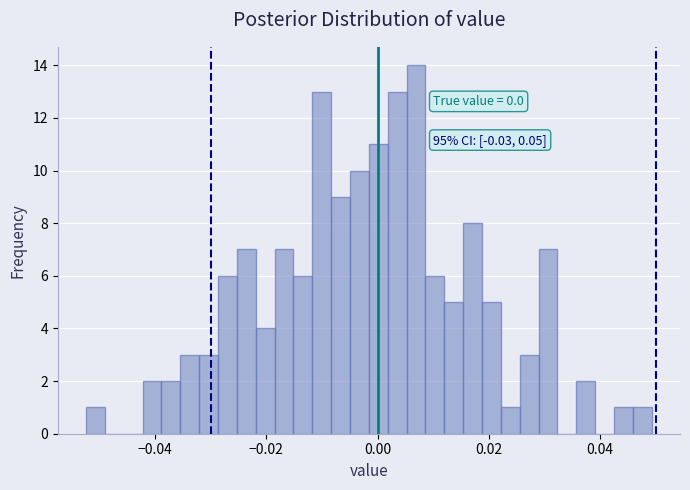

Around what value on the x-axis is the tallest bar? Give the approximate position of its centre, as read against the axis.

0.006